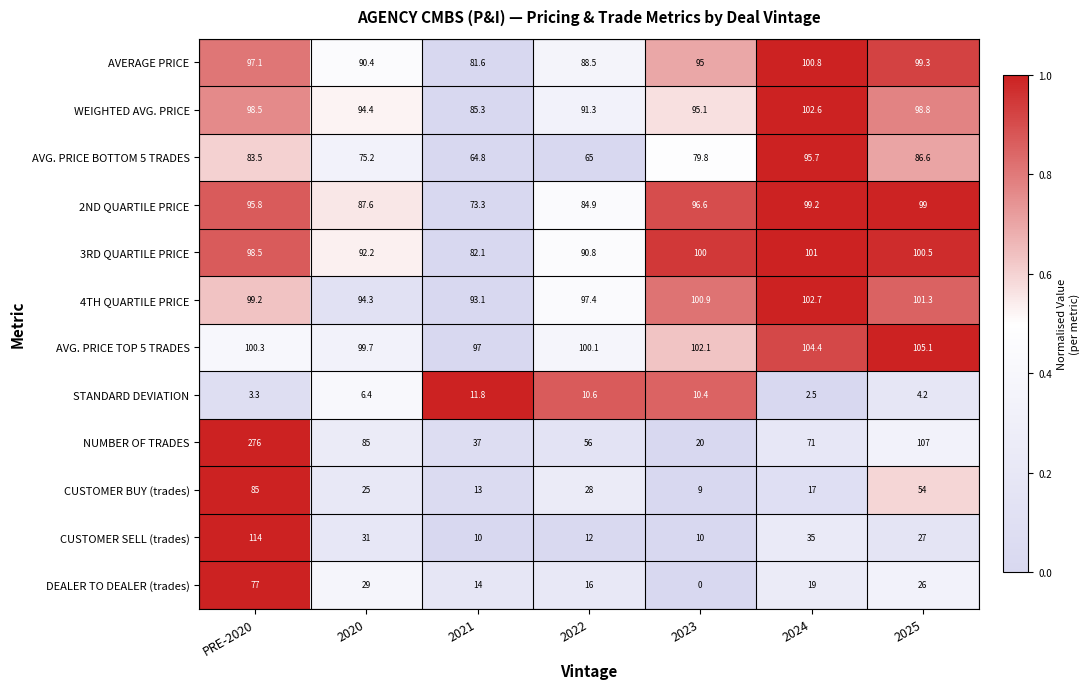

Between 2022 and 2023, which series saw the biggest shift?

NUMBER OF TRADES